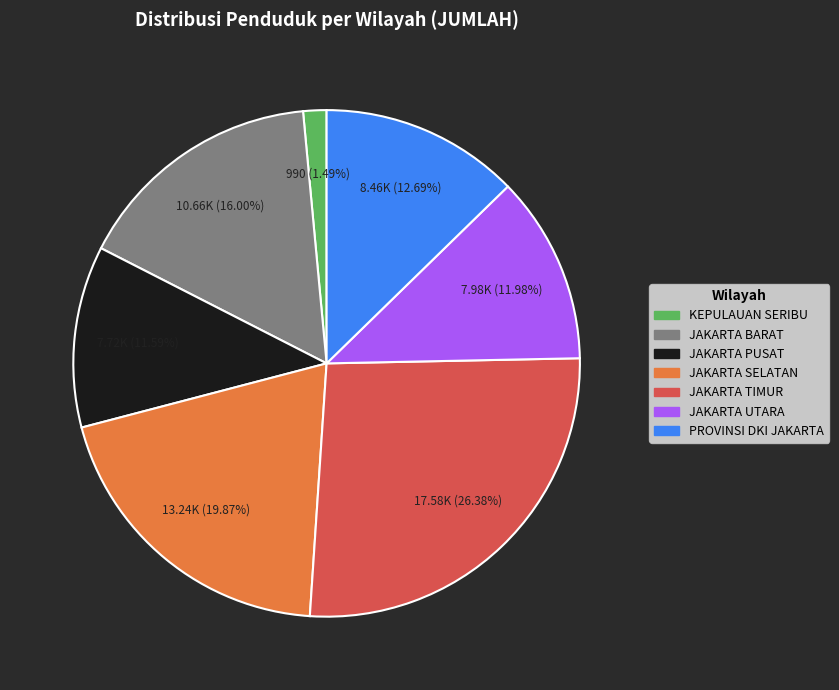

Which category has the biggest portion of the pie?

JAKARTA TIMUR